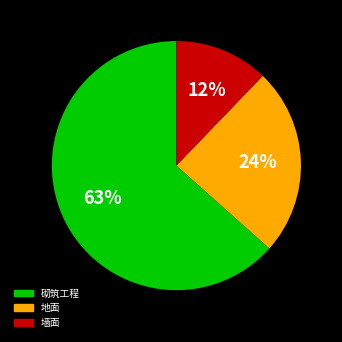

Combined, do 地面 and 砌筑工程 account for over 50%?

Yes